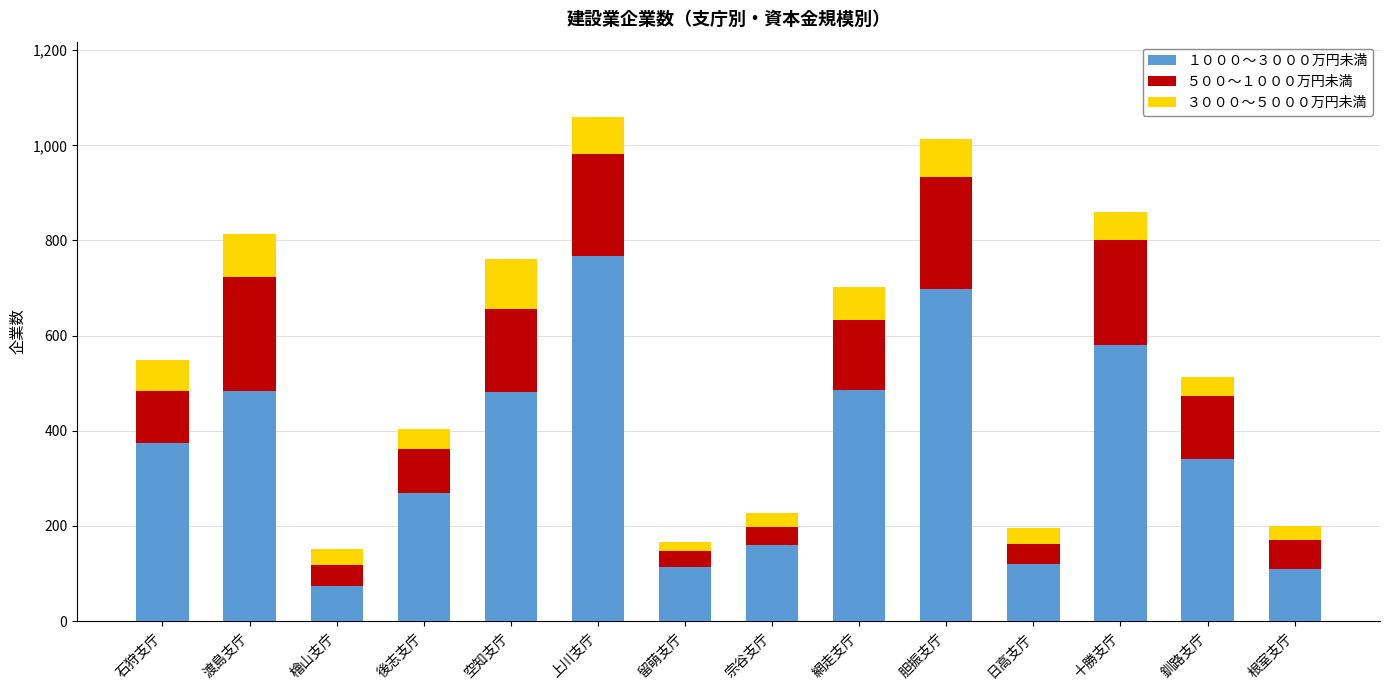

Are the bars horizontal?

No